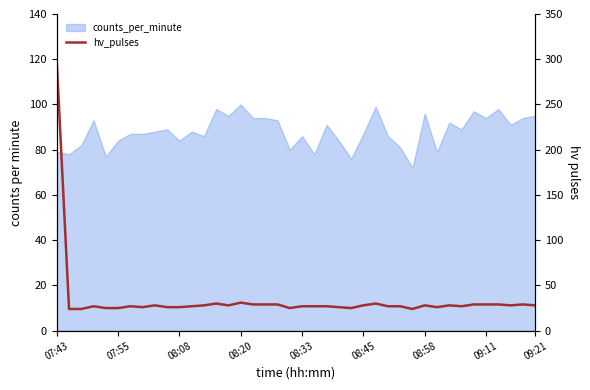

Which category has the lowest value across all series?

07:55